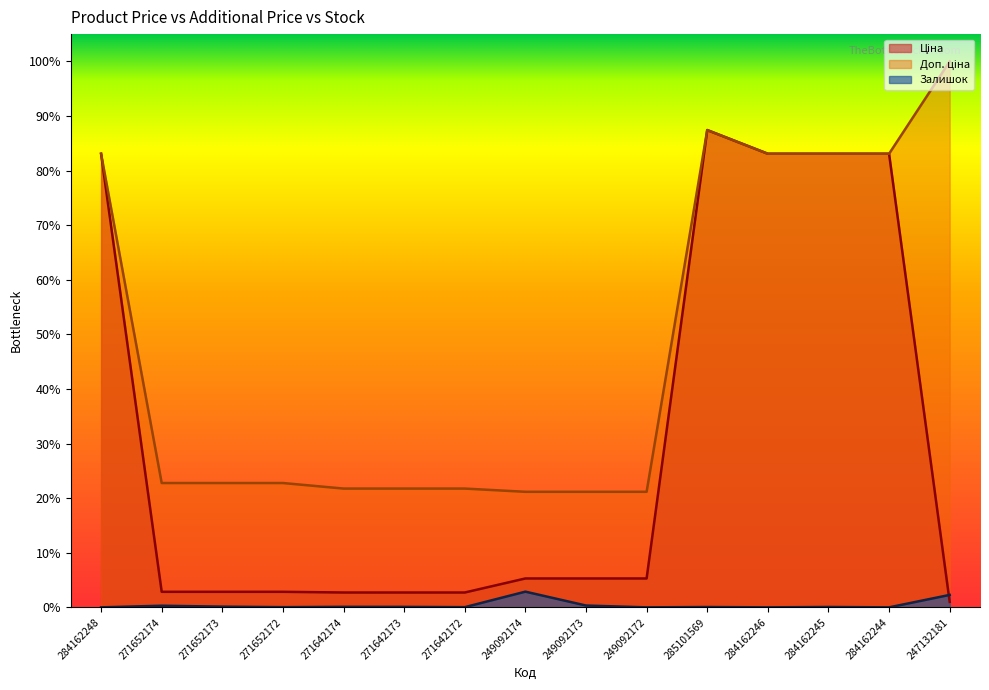

Reading left to right, transcribe all the data shown in this chart.

Ціна: 0.8	0.0	0.0	0.0	0.0	0.0	0.0	0.1	0.1	0.1	0.9	0.8	0.8	0.8	0.0
Доп. ціна: 0.8	0.2	0.2	0.2	0.2	0.2	0.2	0.2	0.2	0.2	0.9	0.8	0.8	0.8	1.0
Залишок: 0.0	0.0	0.0	0.0	0.0	0.0	0.0	0.0	0.0	0.0	0.0	0.0	0.0	0.0	0.0